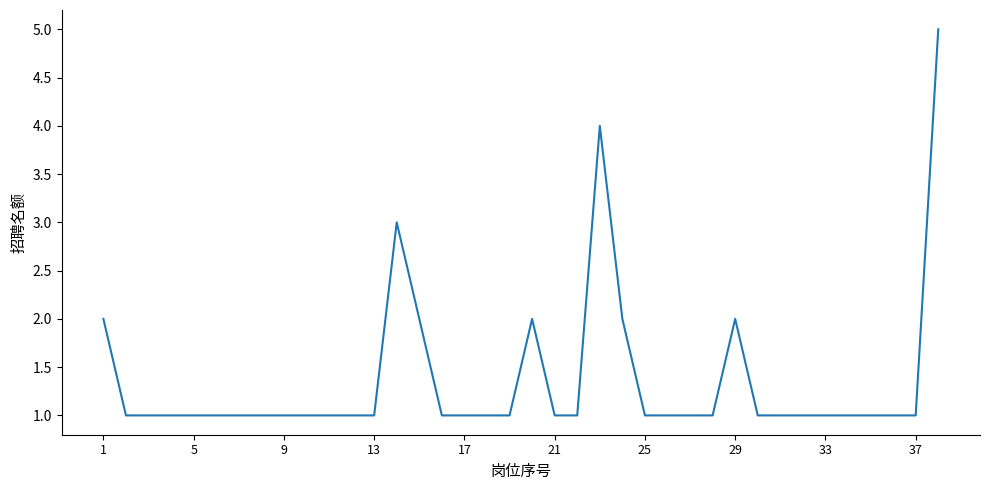

What is the greatest value displayed?

5